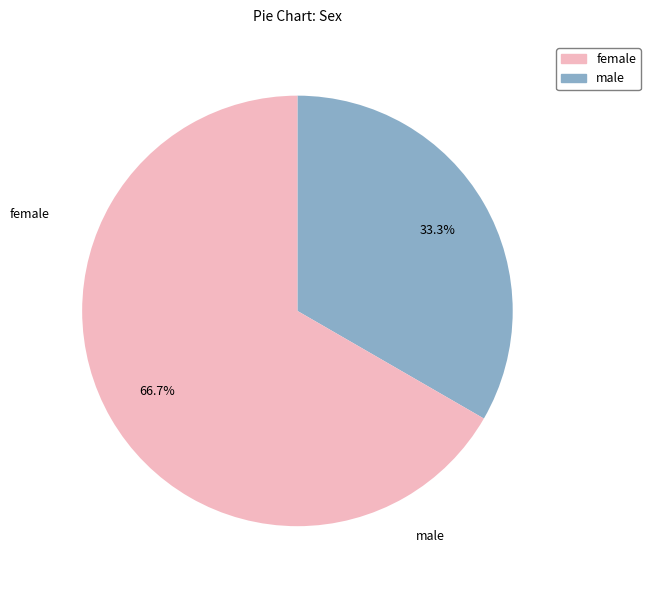

Rank the categories by value from highest to lowest.

Жіноча, Чоловіча